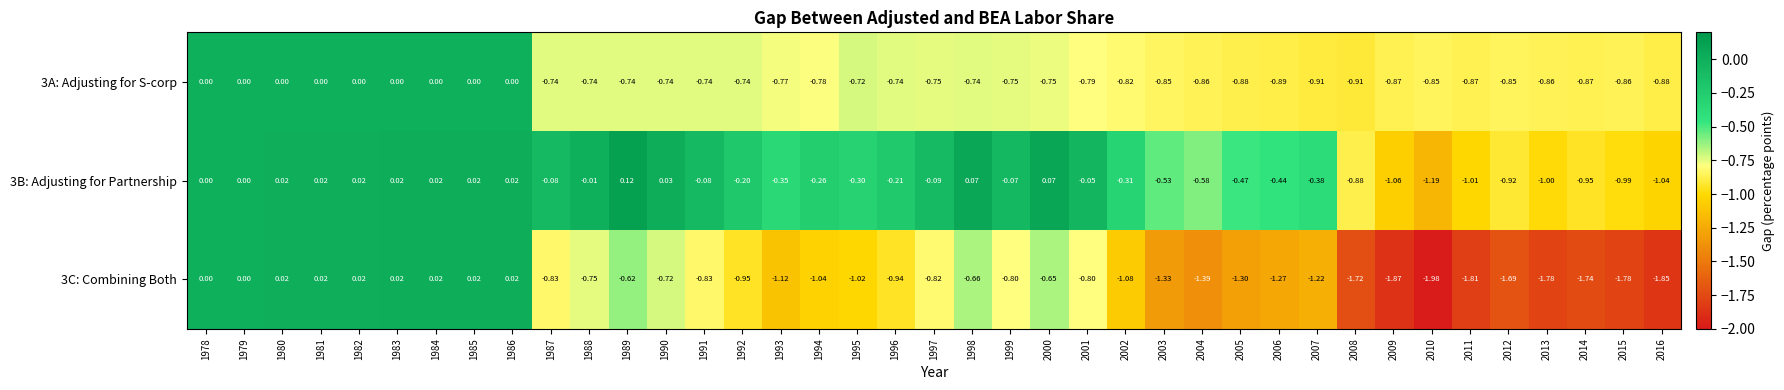

Is the value of 3C: Combining Both at 1984 greater than the value of 3B: Adjusting for Partnership at 1991?

Yes